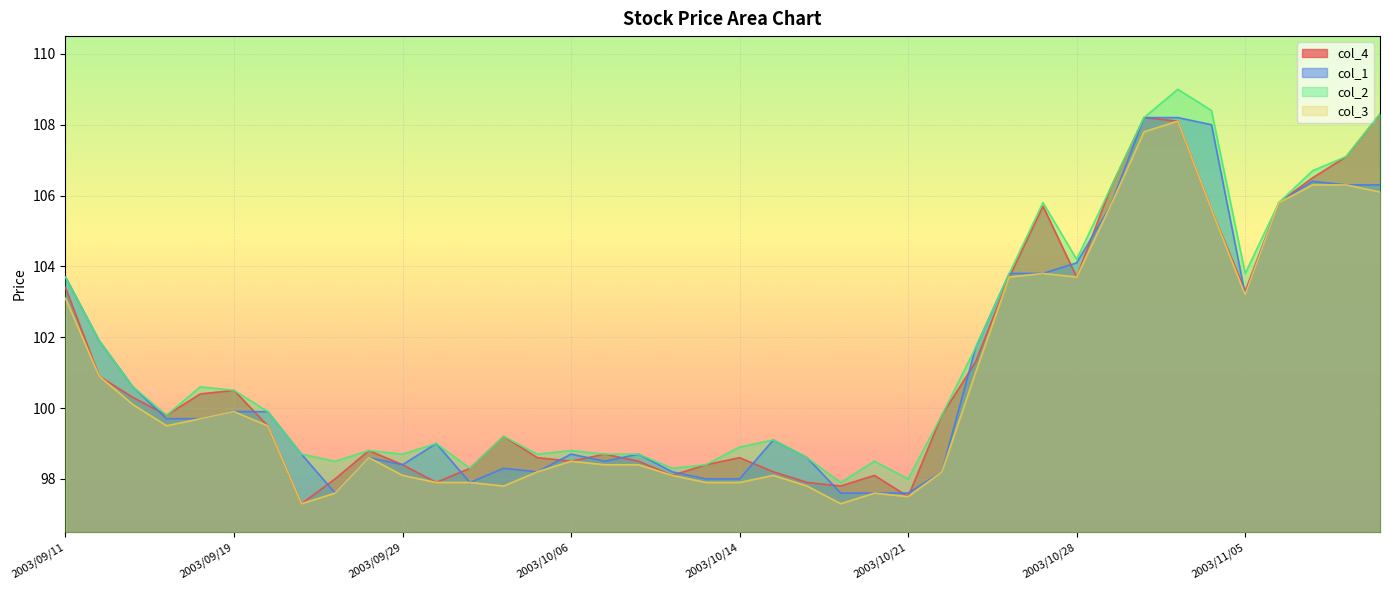

How many lines are shown in the chart?

4